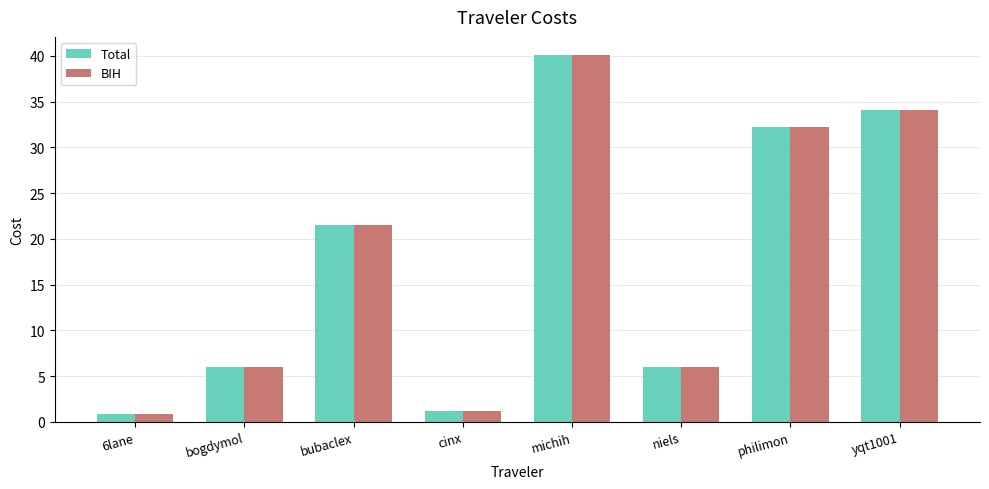

What is the difference between the Total values at philimon and yqt1001?

1.8